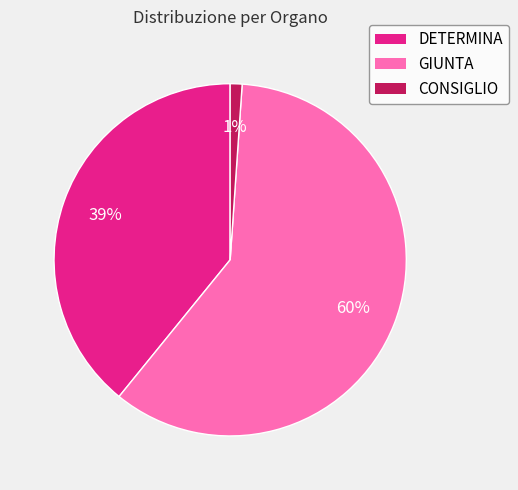

Approximately how many times larger is the value at GIUNTA compared to DETERMINA?

1.5